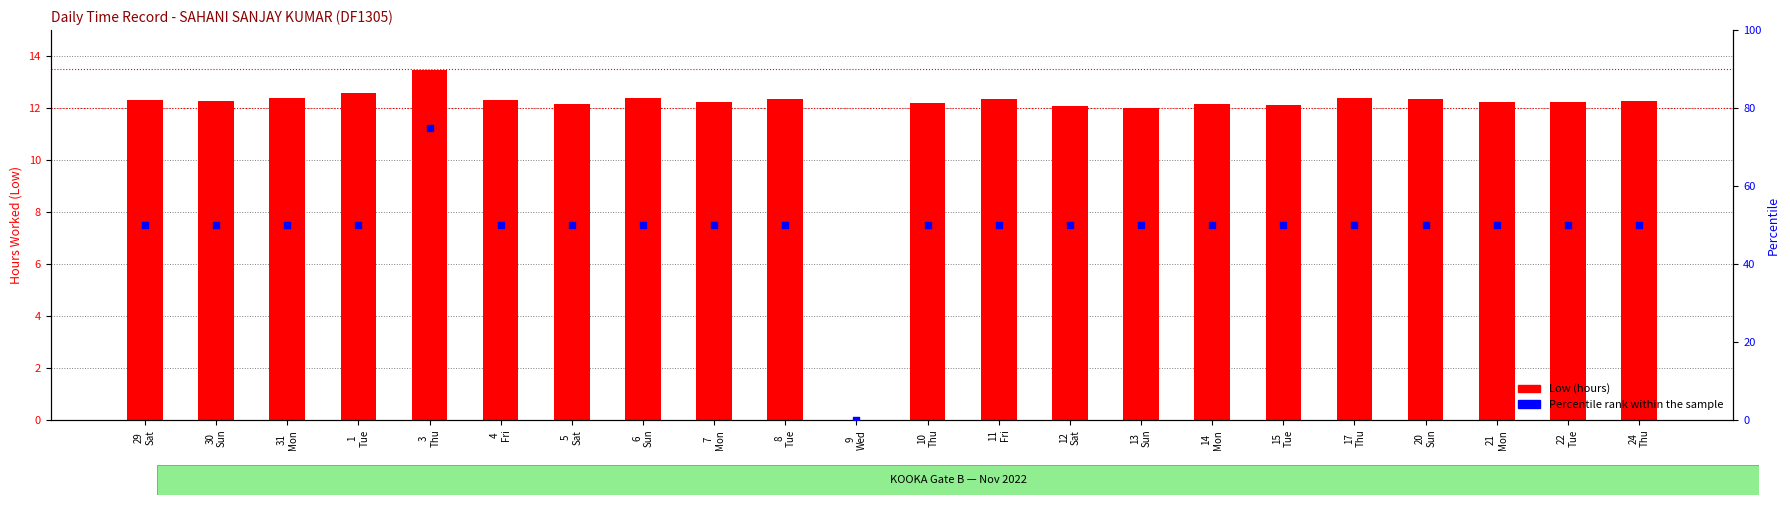

Which series contains the lowest Y value?

Low (hours)